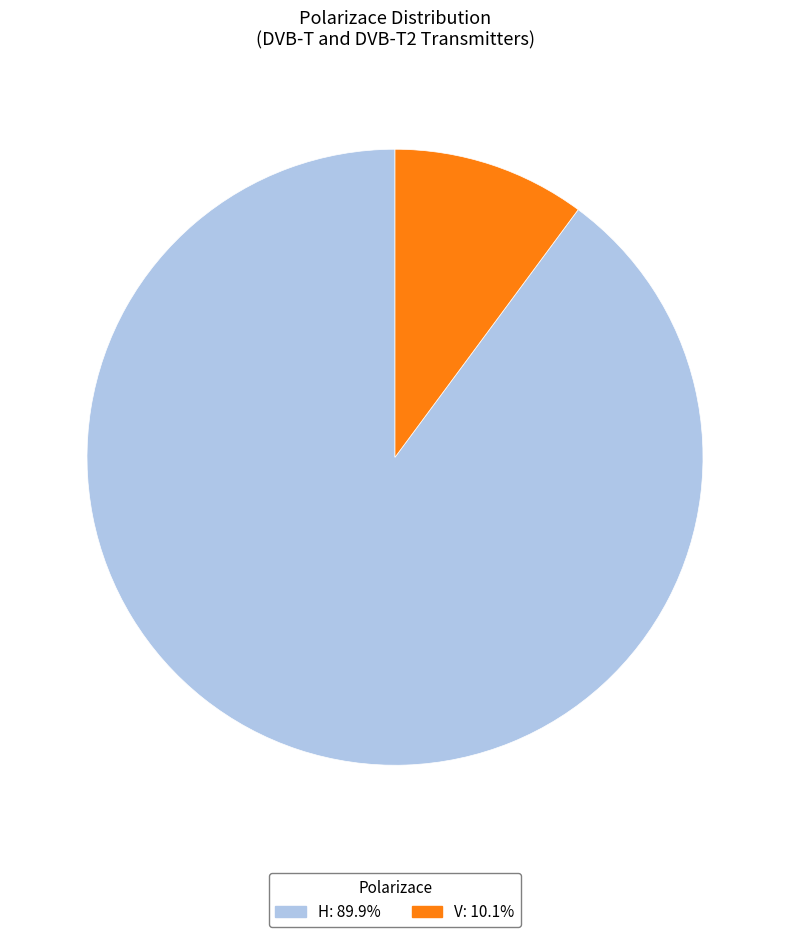

Does V represent more than half of the total?

No